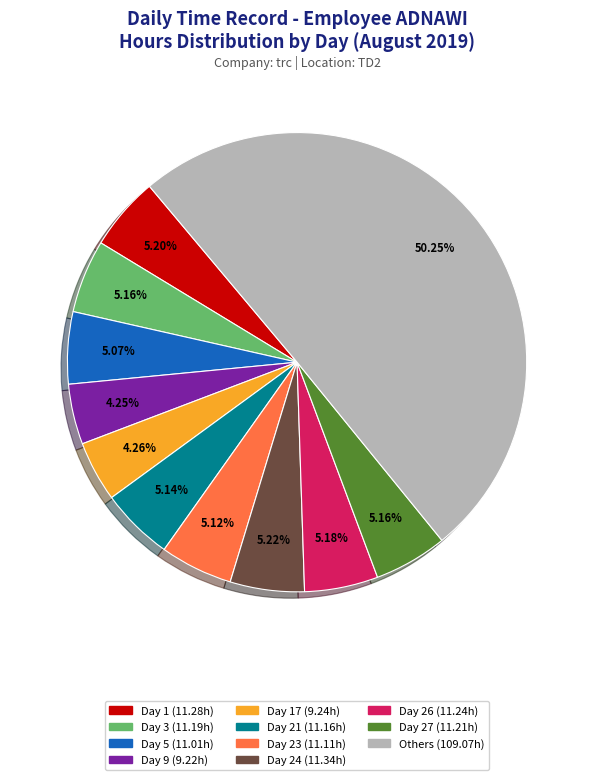

Count the number of slices in the pie.

11